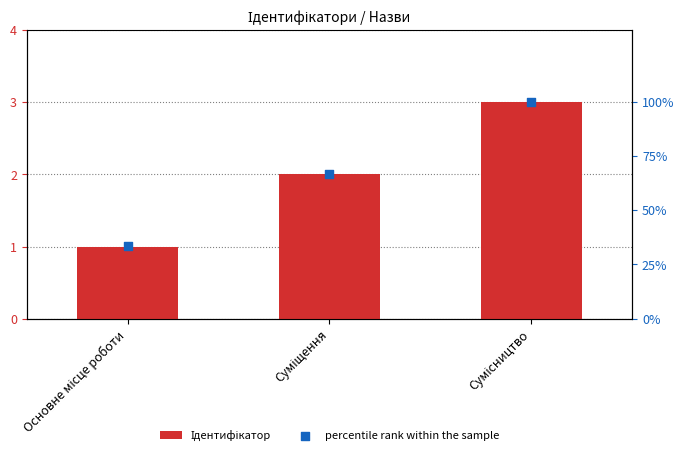

At how many categories does at least one series exceed 43?

2